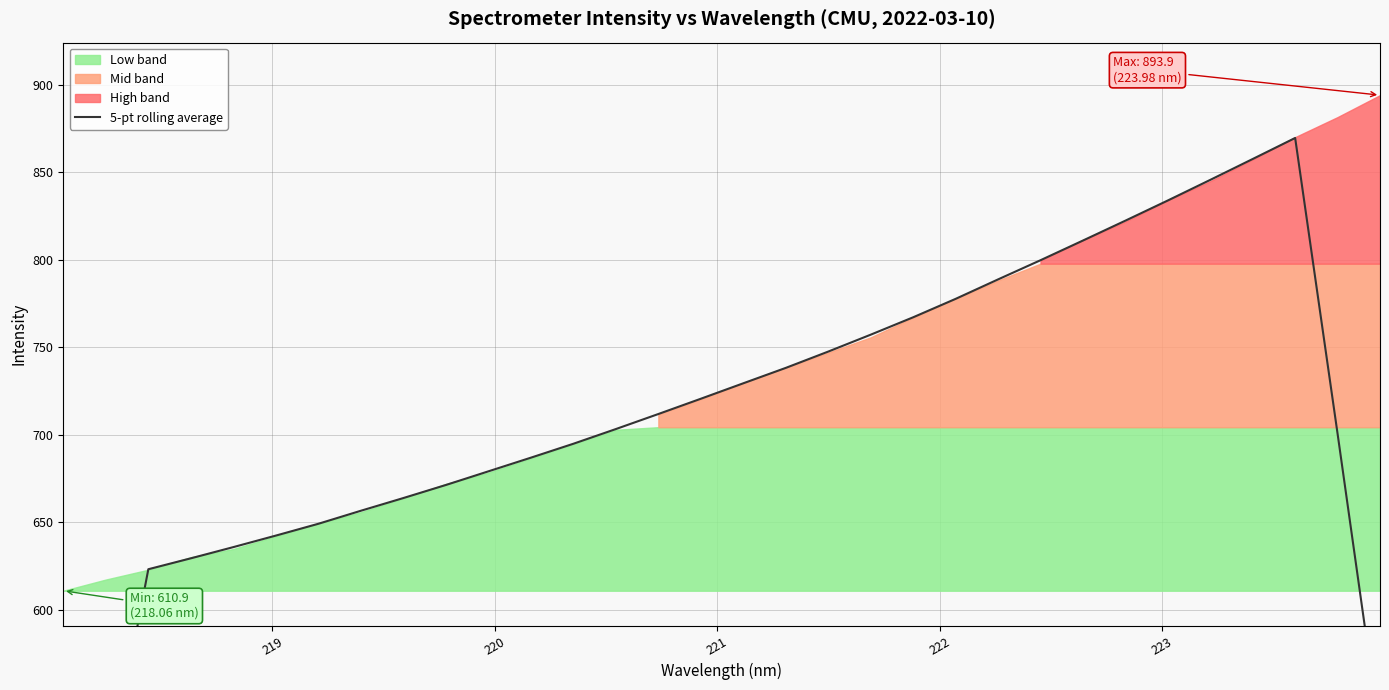

Does the chart have visible grid lines?

Yes